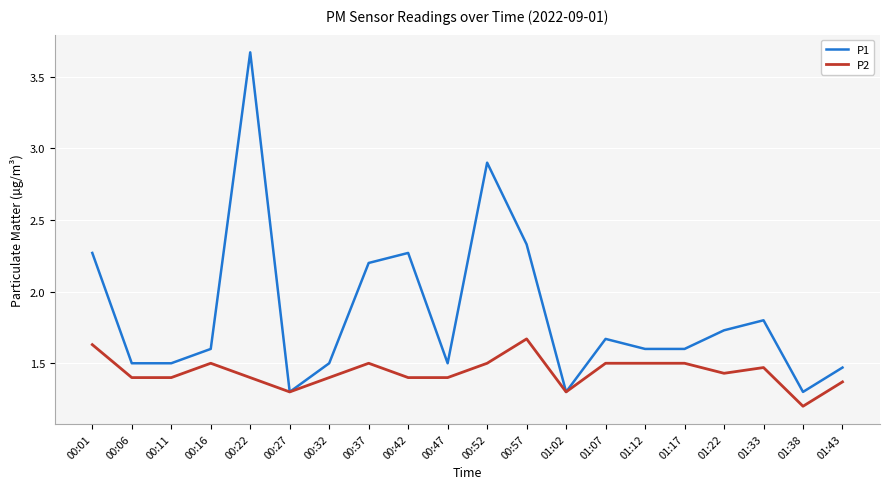

At which label is P2 closest to 1?

01:38